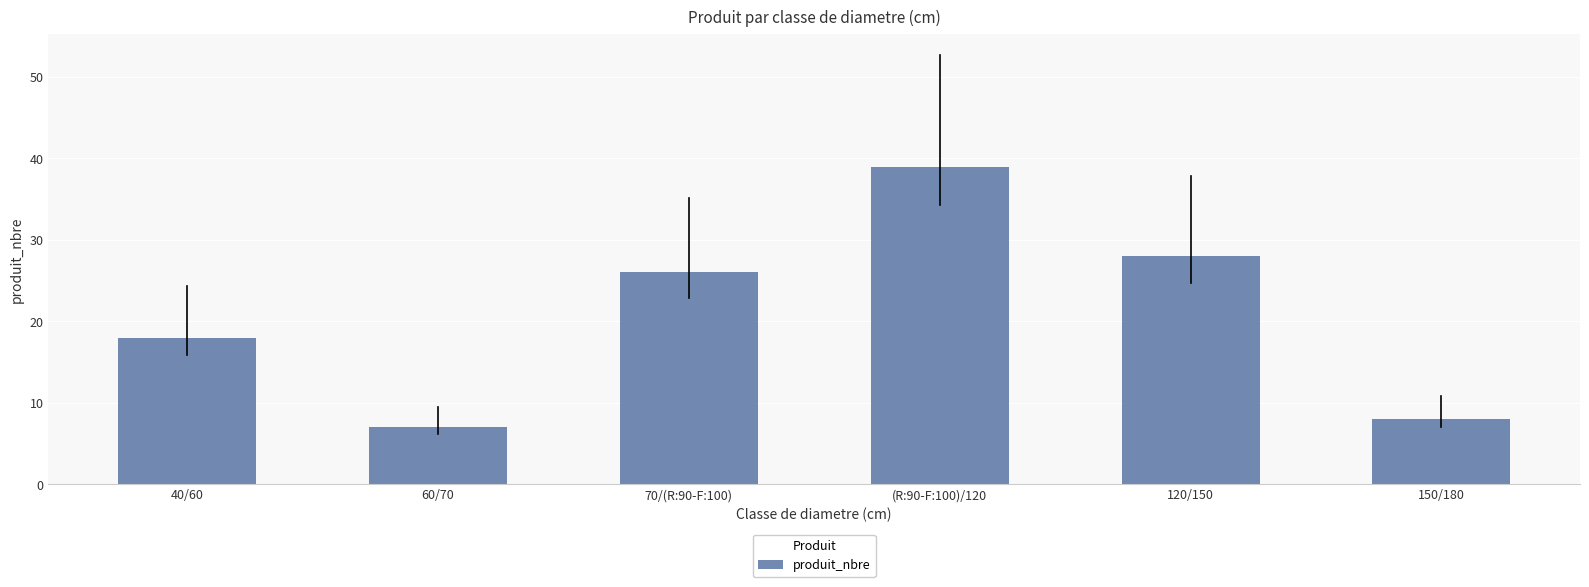

Reading left to right, transcribe all the data shown in this chart.

18	7	26	39	28	8